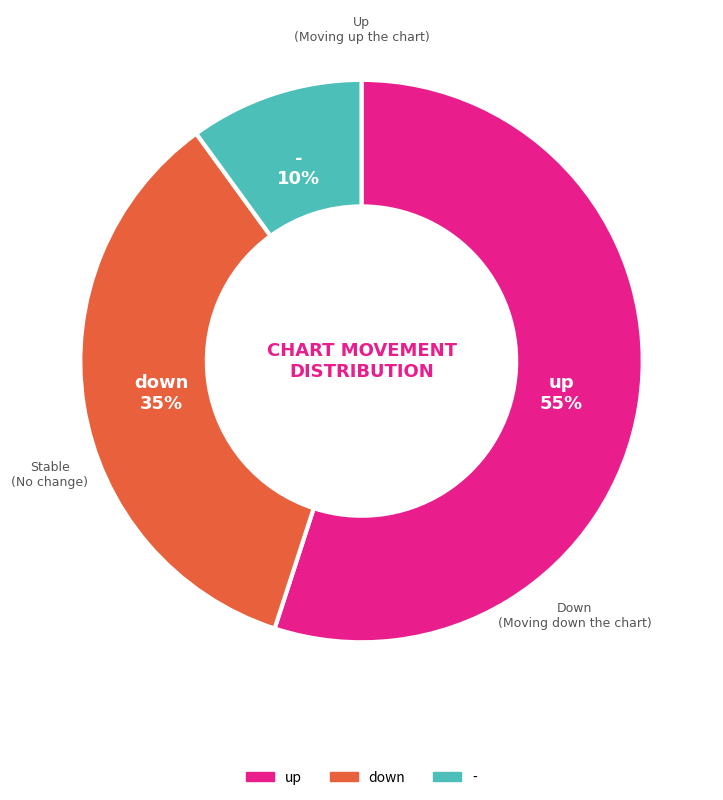

Between up and down, which is larger?

up